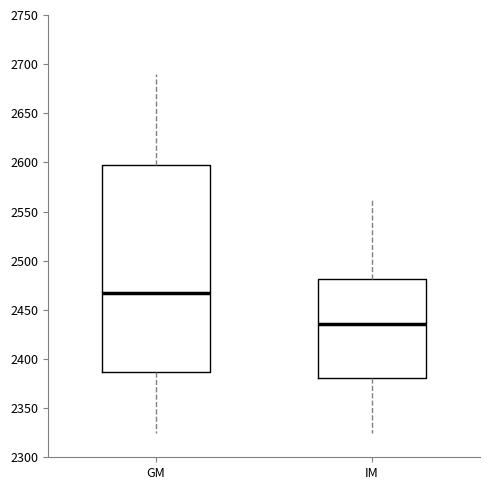

Which box has the lowest median line?

IM